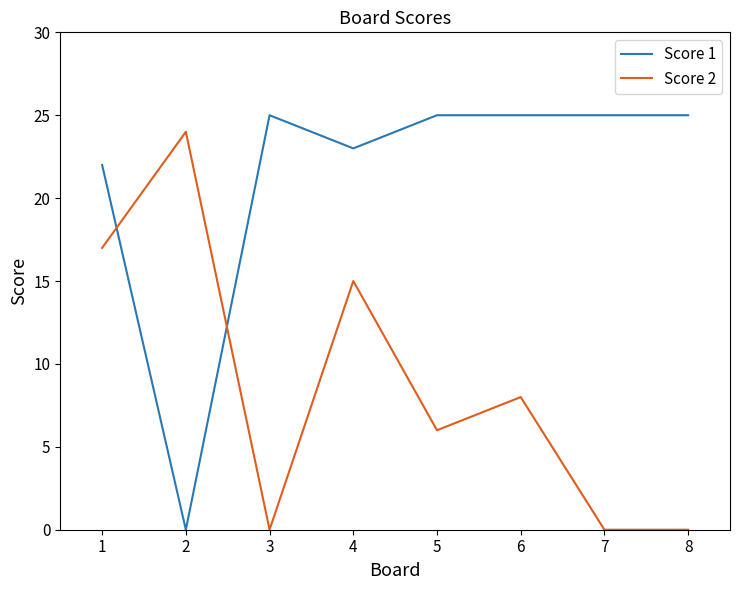

Which series has the largest total across all categories?

Score 1